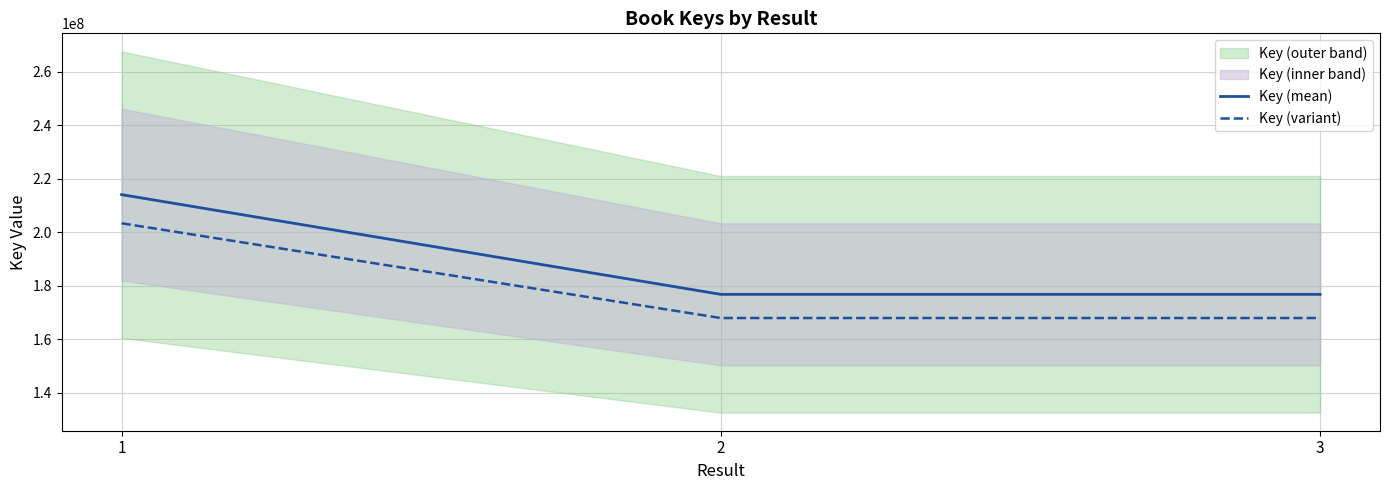

How many values in the Key (mean) series exceed 176862481?

1